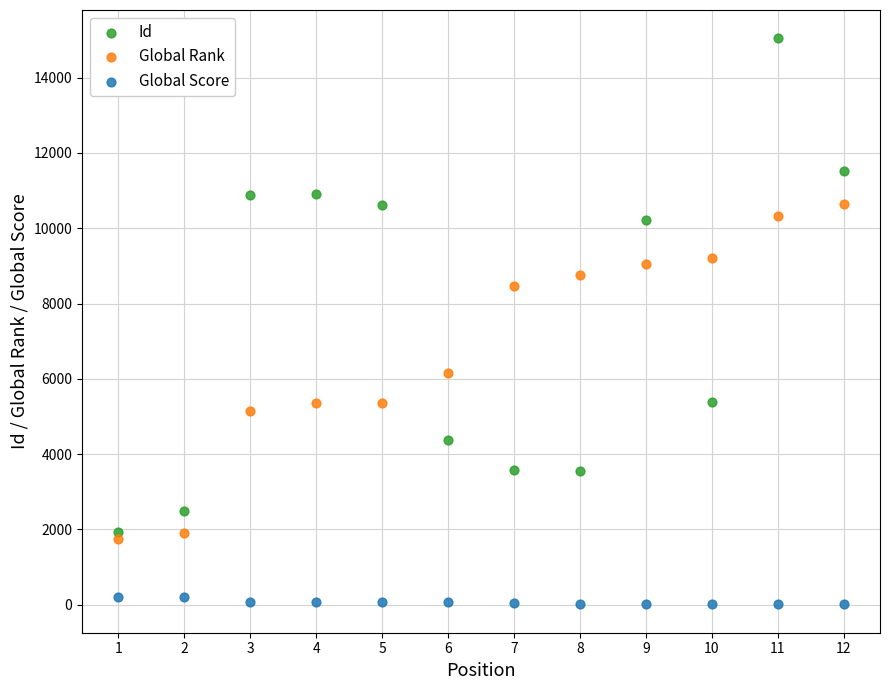

What are all the series names shown in the legend?

Id, Global Rank, Global Score